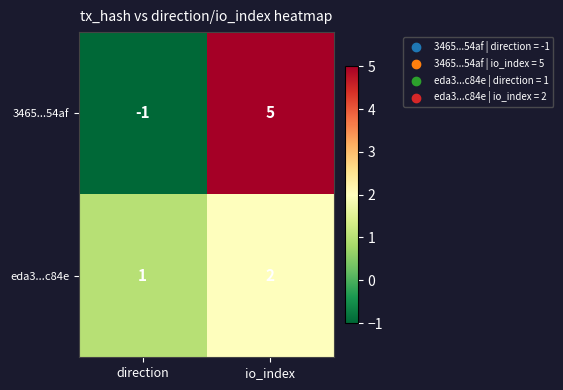

Count the number of data series in this chart.

2